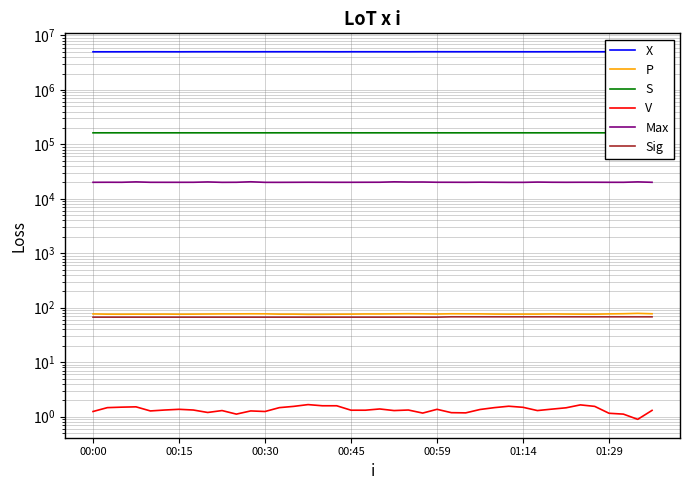

Is the value of S at 21 greater than the value of P at 01:29?

Yes